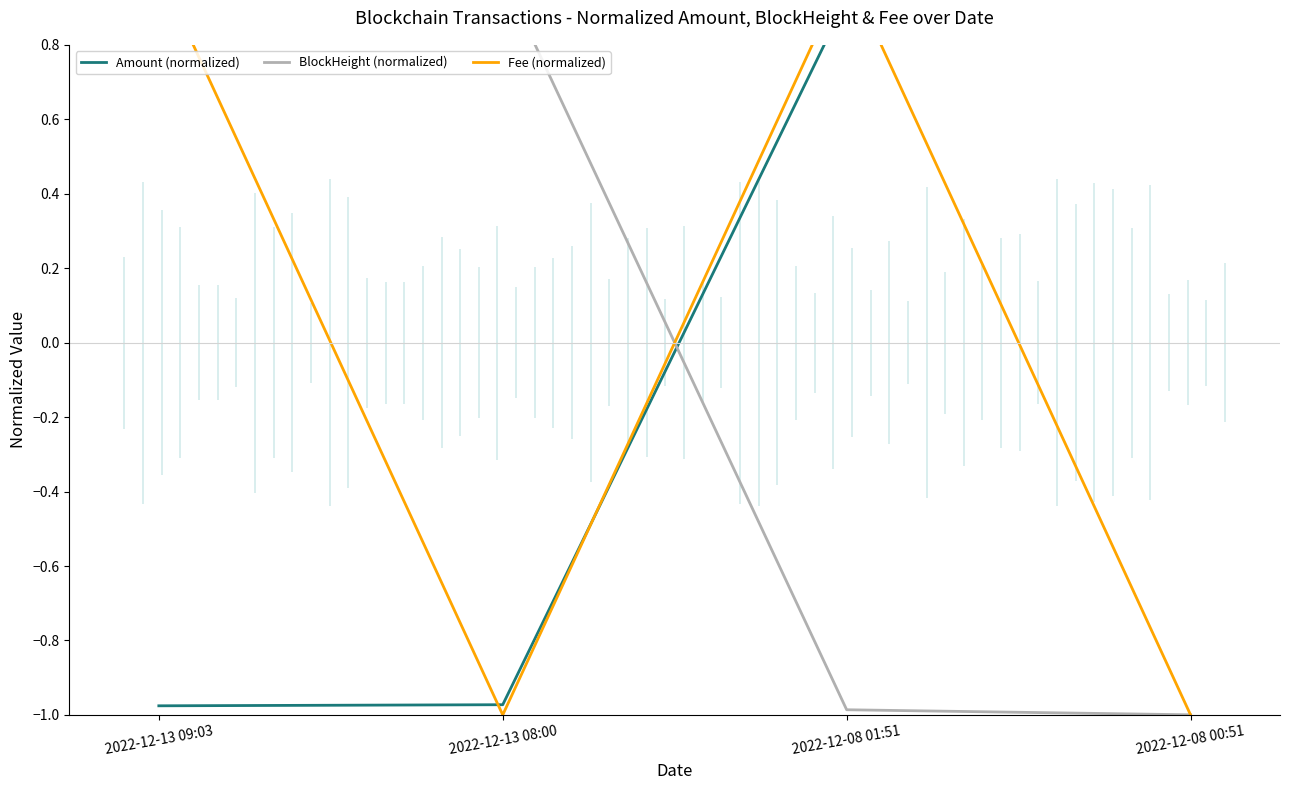

How many values in BlockHeight (normalized) are above zero?

2